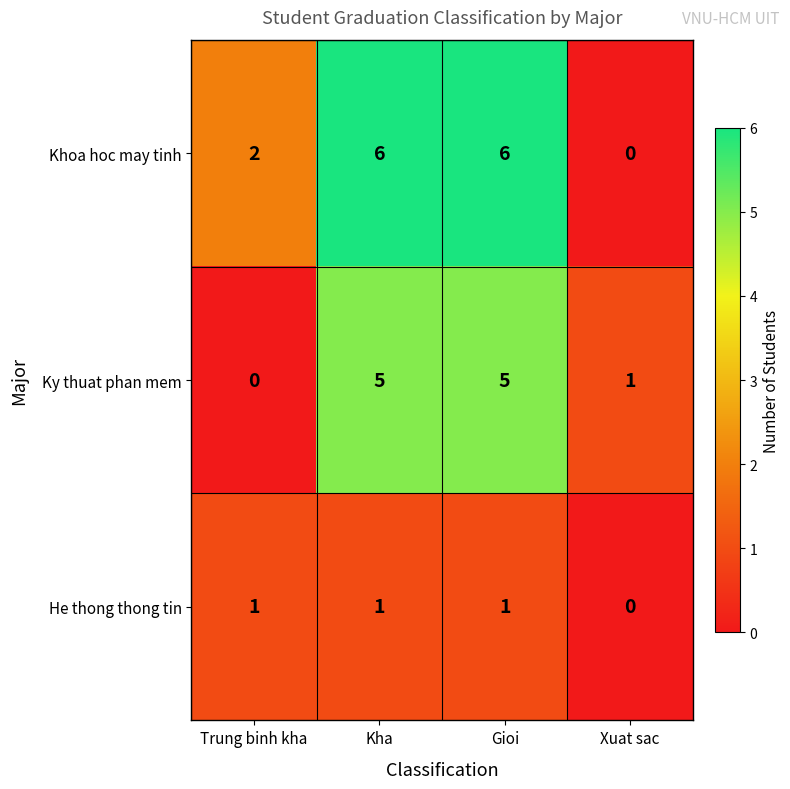

What is the average value of the Ky thuat phan mem series?

3